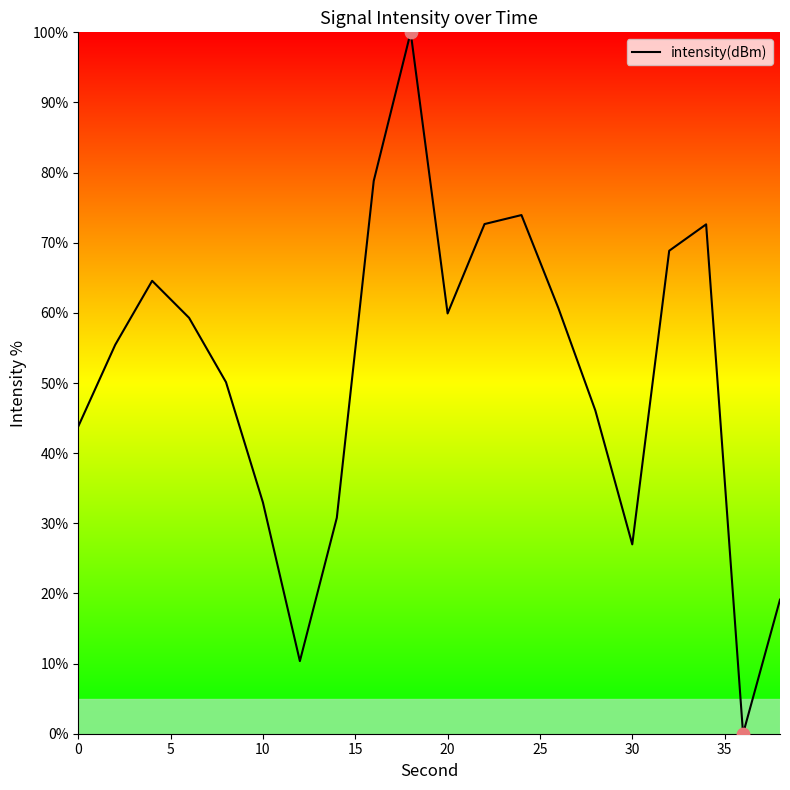

What is the greatest value displayed?

100.0